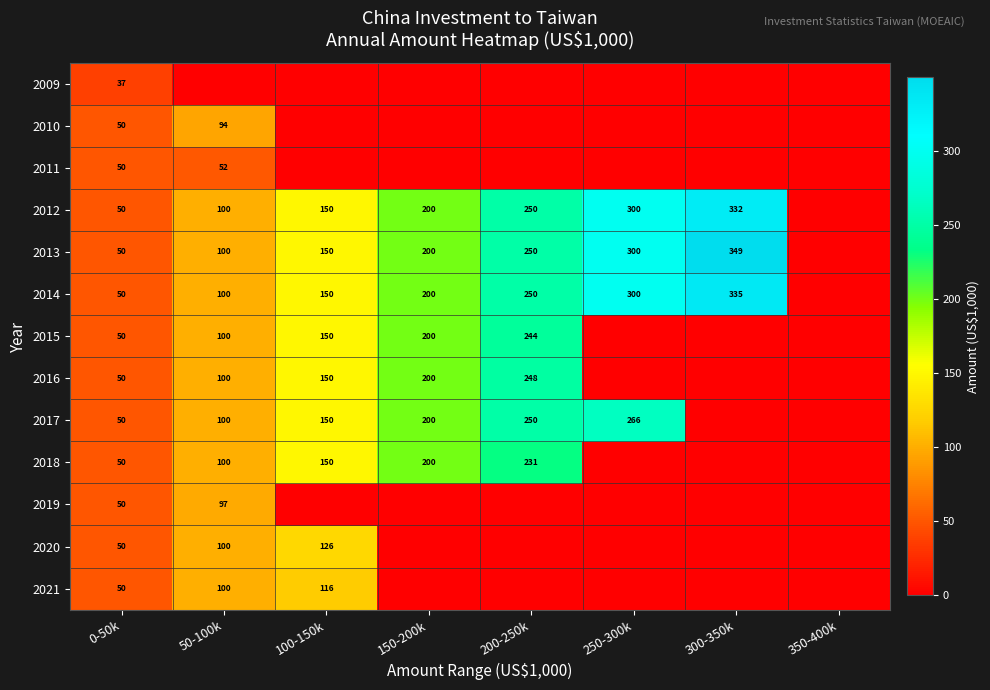

The value of 2020 at 50-100k is 156. True or false?

False